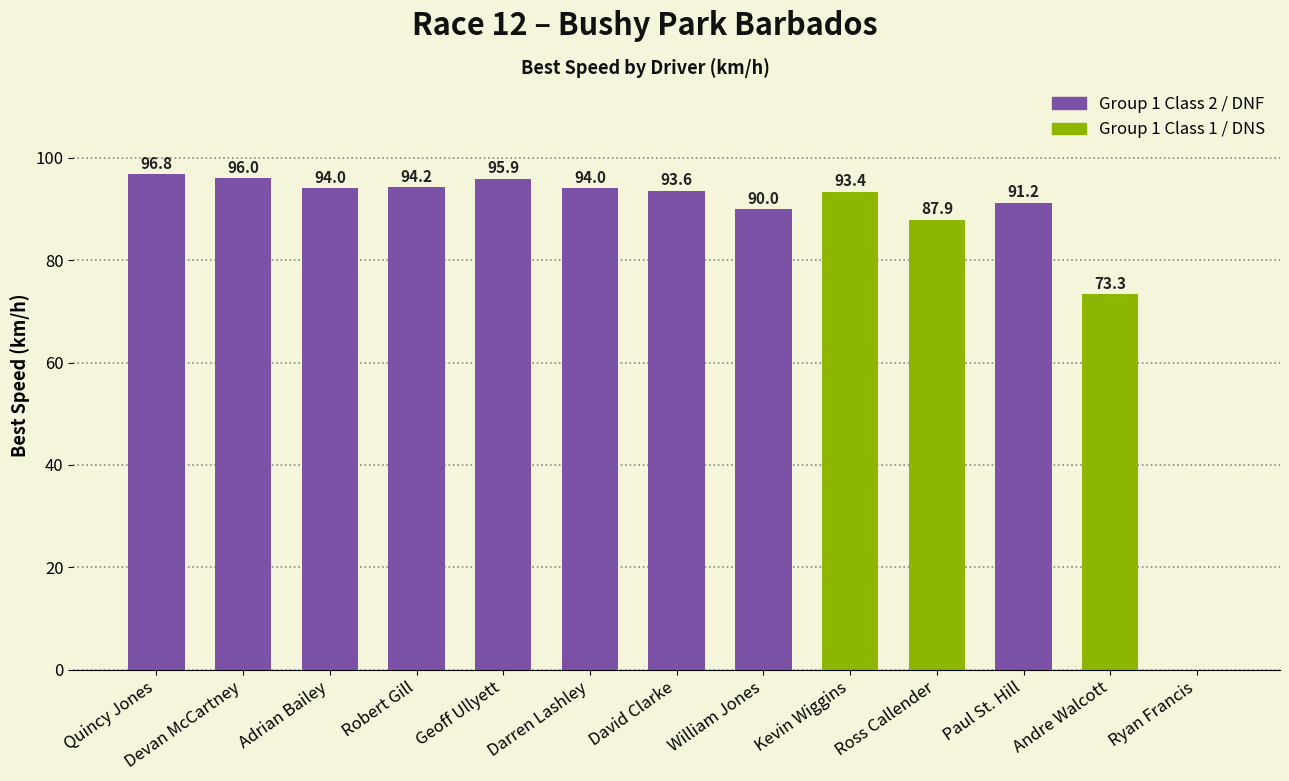

How many positive values are there?

12